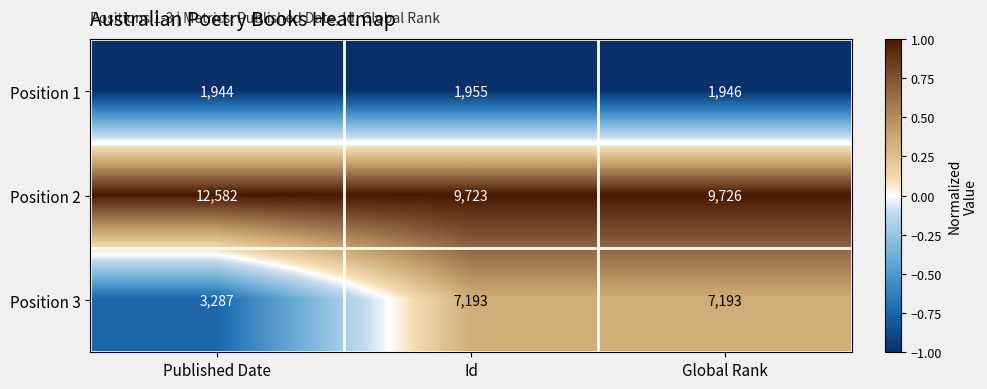

Count the number of data series in this chart.

3